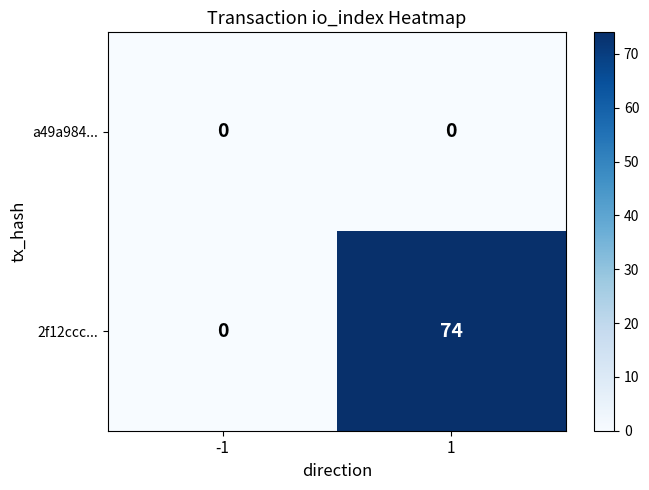

Rank the series by their average value, from highest to lowest.

2f12ccc..., a49a984...